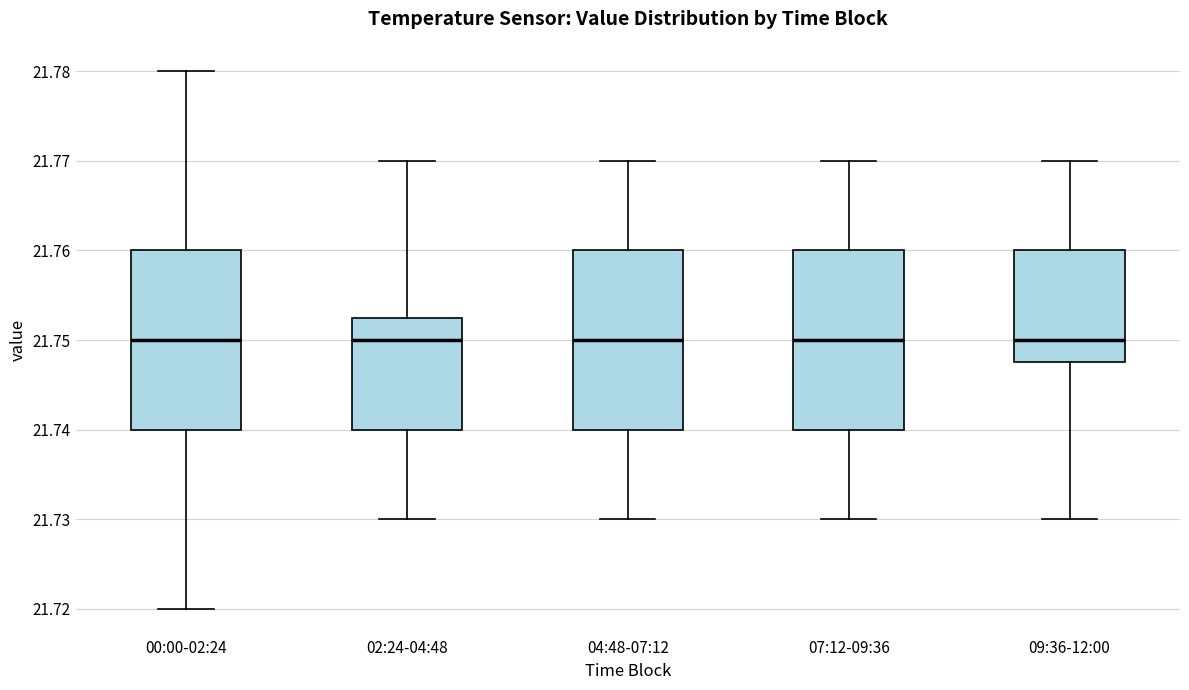

Reading left to right, transcribe this box plot: for each box, give where its median line is, the range the box spans, and where its two whiskers end, as read against the y-axis. The values are not printed on the chart, so give them approximately, as read against the axis.

00:00-02:24: median 21.750, box 21.740 to 21.760, whiskers 21.720 to 21.780
02:24-04:48: median 21.750, box 21.740 to 21.753, whiskers 21.730 to 21.770
04:48-07:12: median 21.750, box 21.740 to 21.760, whiskers 21.730 to 21.770
07:12-09:36: median 21.750, box 21.740 to 21.760, whiskers 21.730 to 21.770
09:36-12:00: median 21.750, box 21.748 to 21.760, whiskers 21.730 to 21.770